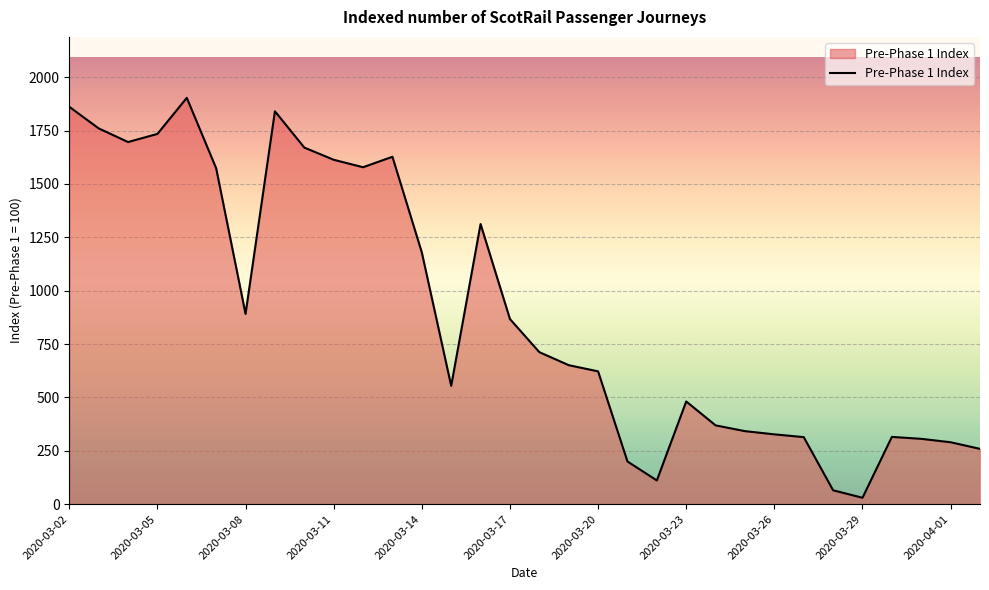

What is the difference between the maximum and minimum values?

1873